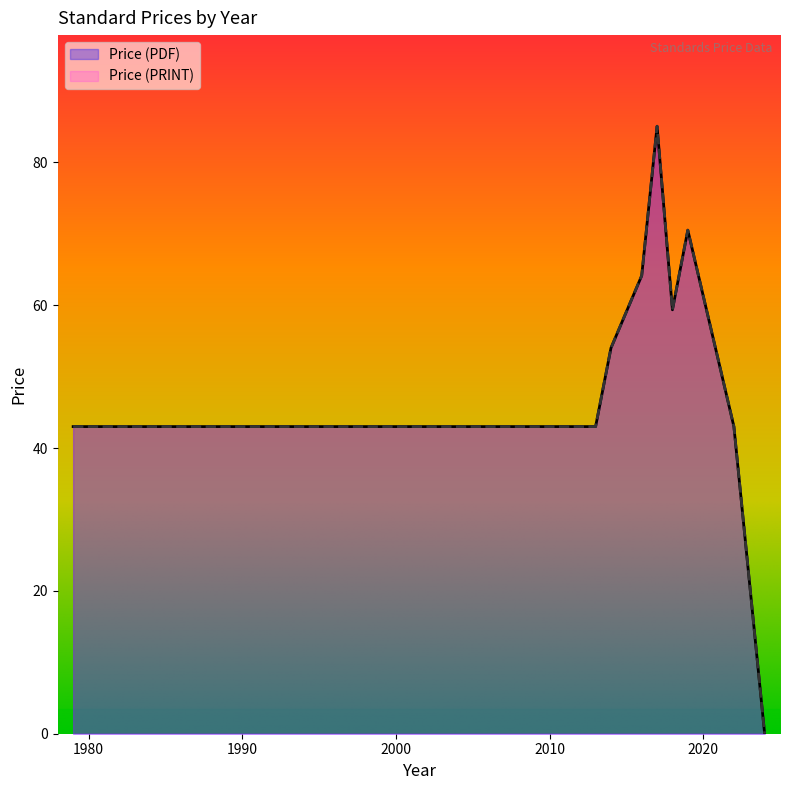

Which category has the lowest value in the Price (PDF) series?

2024